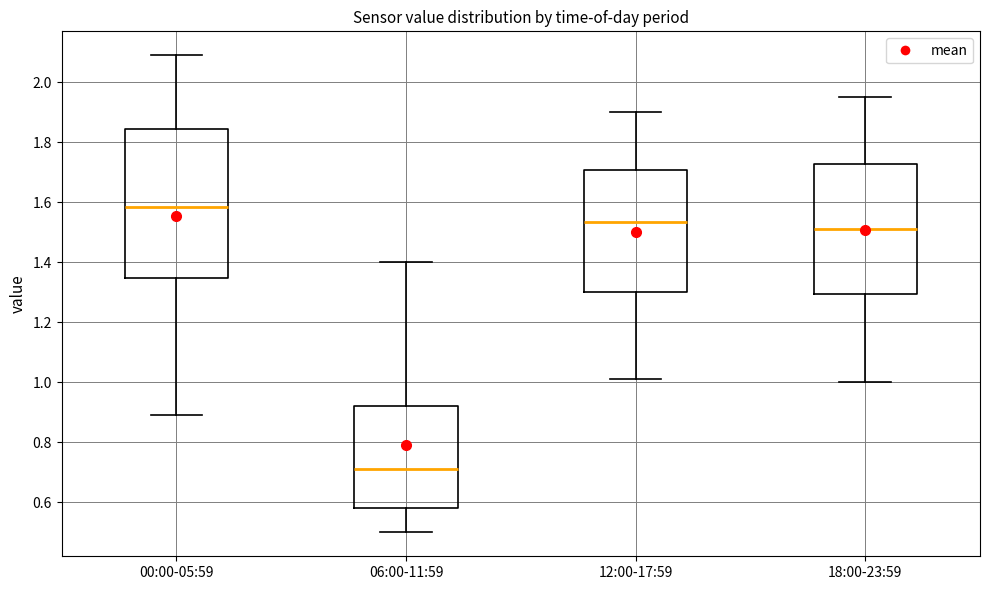

Reading left to right, transcribe this box plot: for each box, give where its median line is, the range the box spans, and where its two whiskers end, as read against the y-axis. The values are not printed on the chart, so give them approximately, as read against the axis.

00:00-05:59: median 1.58, box 1.34 to 1.84, whiskers 0.90 to 2.10
06:00-11:59: median 0.72, box 0.58 to 0.92, whiskers 0.50 to 1.40
12:00-17:59: median 1.54, box 1.30 to 1.70, whiskers 1.02 to 1.90
18:00-23:59: median 1.52, box 1.30 to 1.72, whiskers 1.00 to 1.96